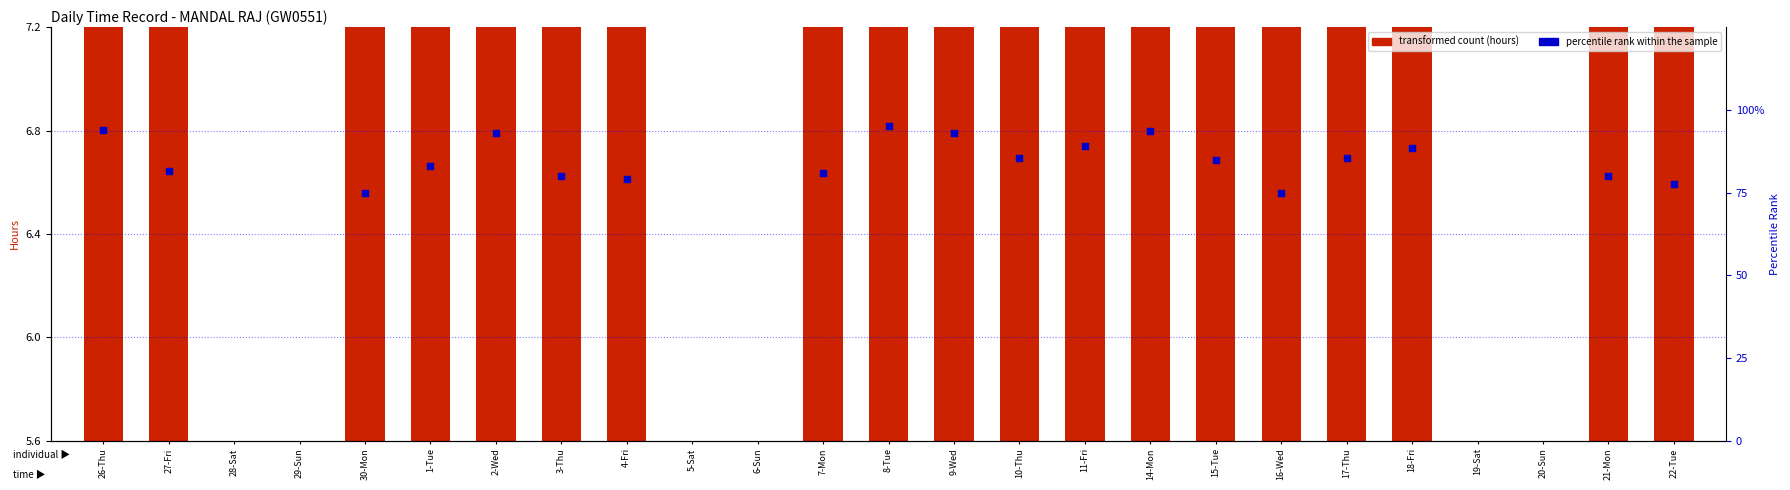

Which series has the widest spread of Y values?

percentile rank within the sample